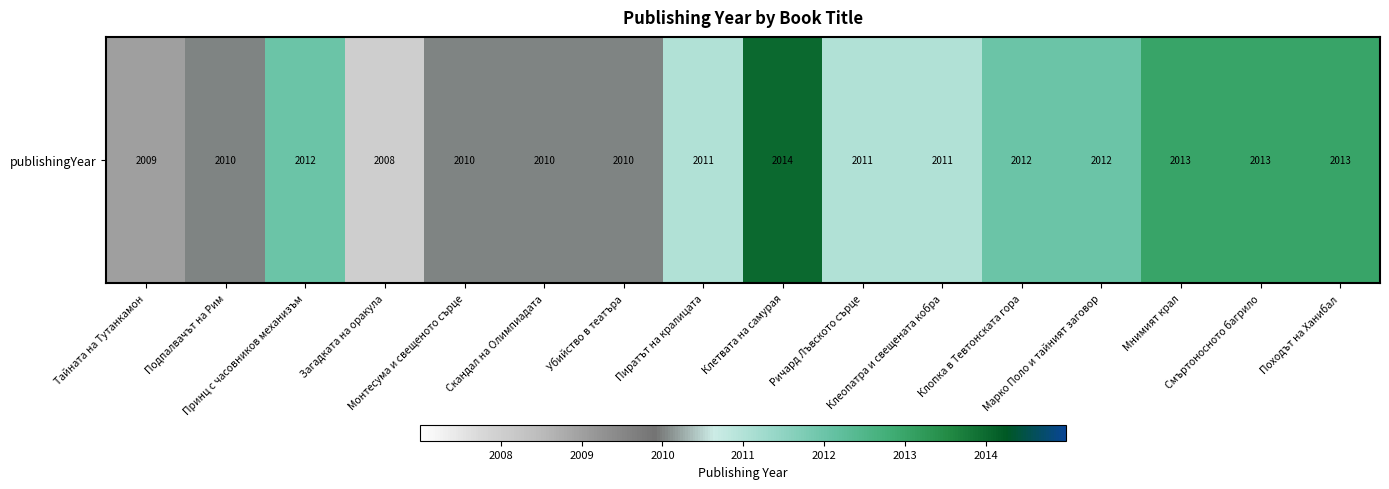

The chart shows a value of 2011 at Пиратът на кралицата. True or false?

True